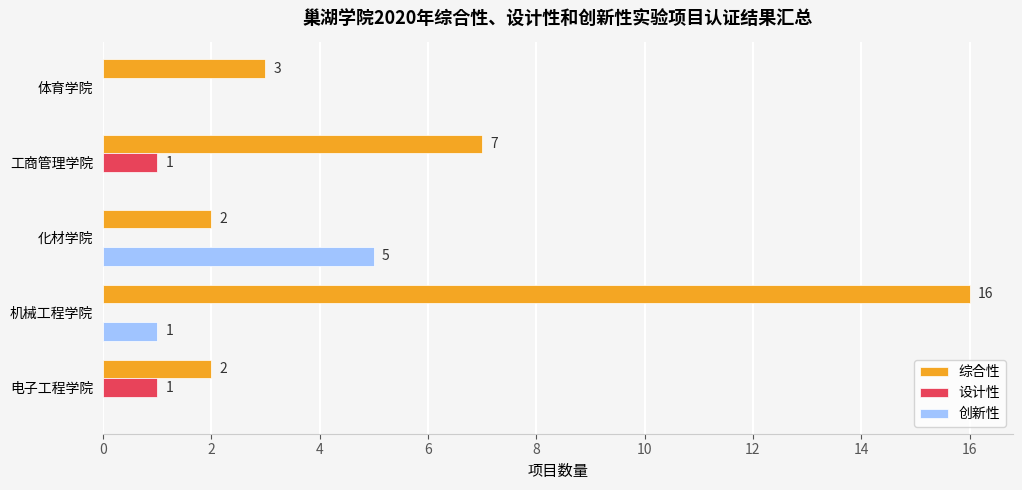

What is the greatest value displayed?

16